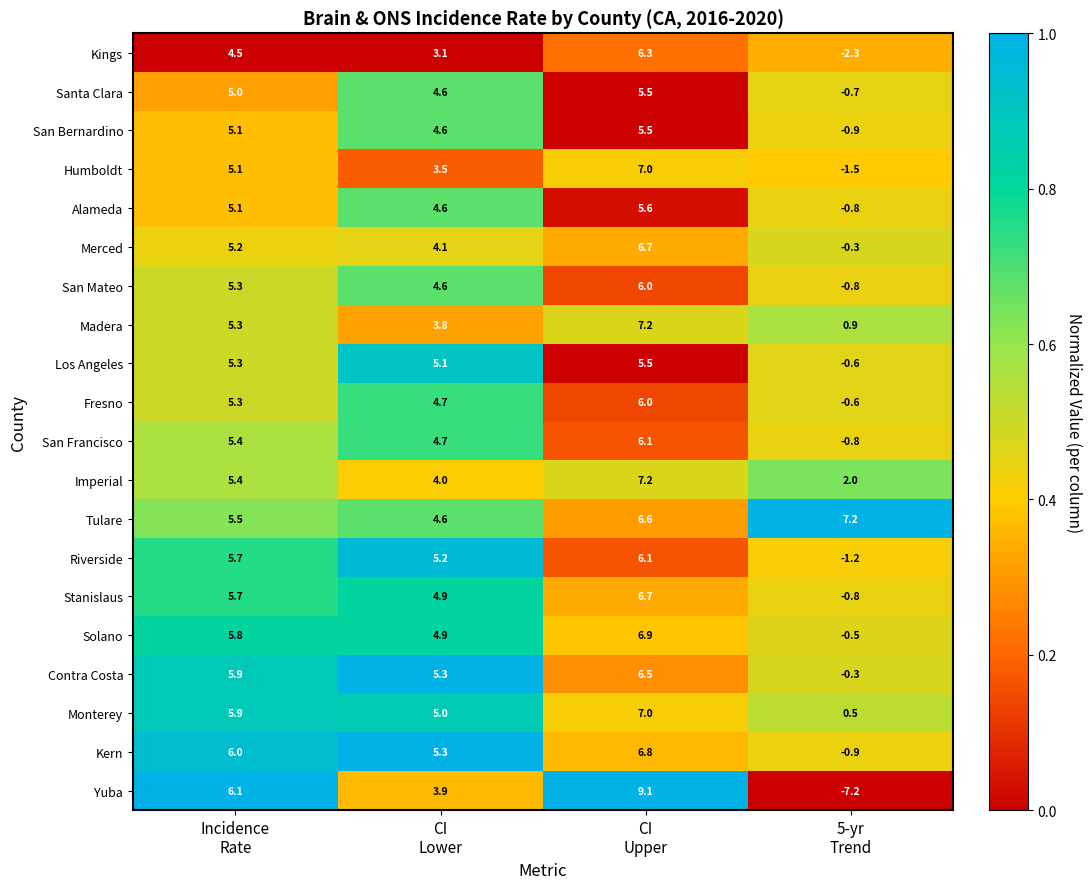

What is the difference between the maximum and minimum values in the Merced series?

7.0